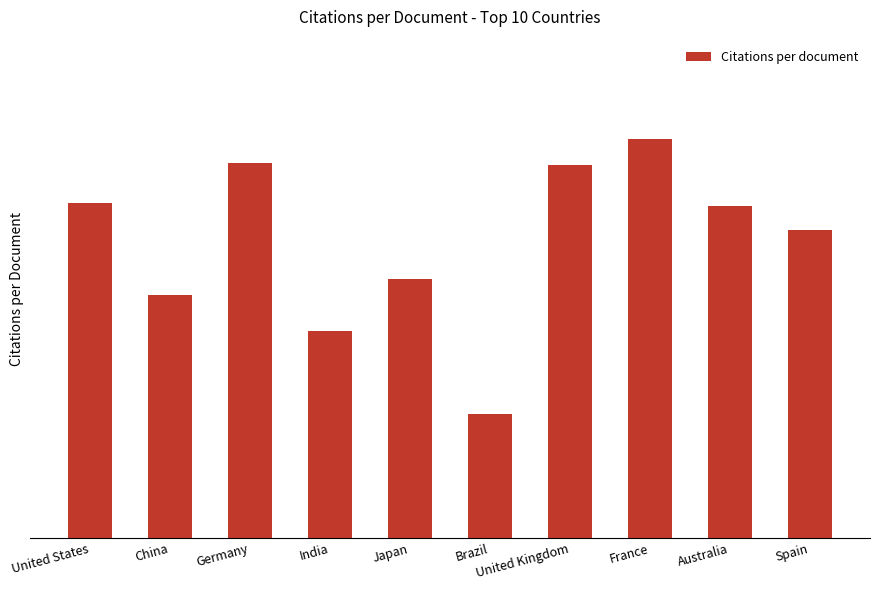

Is it true that the value at France is 91.6?

False